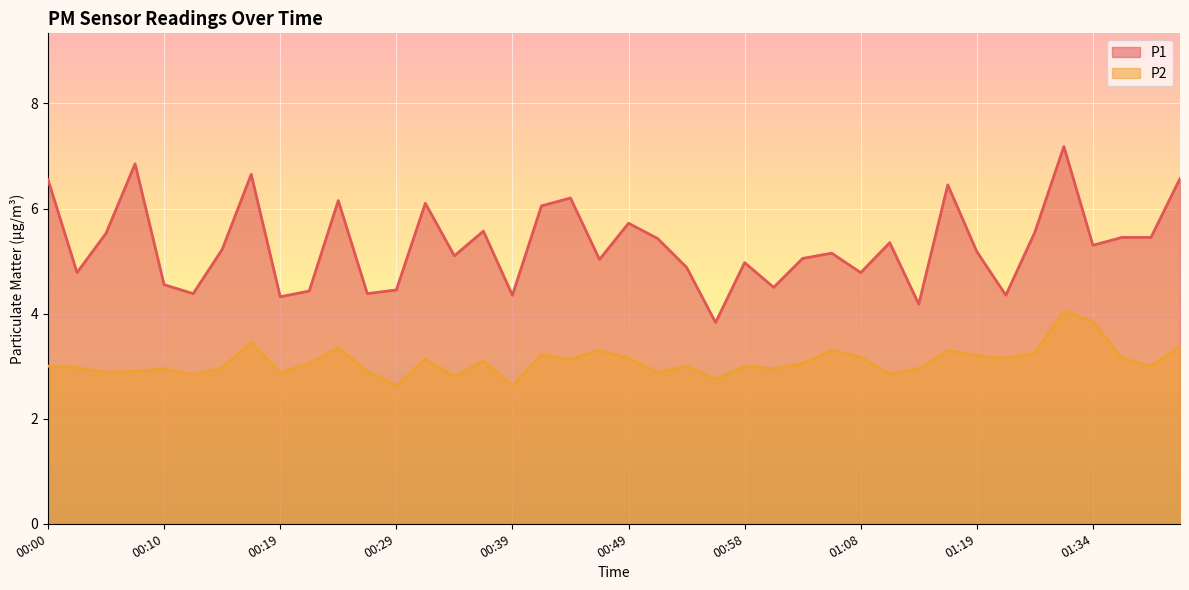

Reading left to right, what are all the values shown in this chart?

P1: 00:00=6.5	00:02=4.8	00:05=5.5	00:07=6.8	00:10=4.5	00:12=4.4	00:15=5.2	00:17=6.7	00:19=4.3	00:22=4.4	00:24=6.2	00:27=4.4	00:29=4.5	00:32=6.1	00:34=5.1	00:36=5.6	00:39=4.3	00:41=6.0	00:44=6.2	00:46=5.0	00:49=5.7	00:51=5.4	00:53=4.9	00:56=3.8	00:58=5.0	01:01=4.5	01:03=5.0	01:06=5.2	01:08=4.8	01:11=5.3	01:14=4.2	01:16=6.5	01:19=5.2	01:27=4.3	01:29=5.5	01:32=7.2	01:34=5.3	01:37=5.5	01:39=5.5	01:42=6.6
P2: 00:00=3.0	00:02=3.0	00:05=2.9	00:07=2.9	00:10=3.0	00:12=2.8	00:15=3.0	00:17=3.5	00:19=2.9	00:22=3.0	00:24=3.4	00:27=2.9	00:29=2.6	00:32=3.1	00:34=2.8	00:36=3.1	00:39=2.6	00:41=3.2	00:44=3.1	00:46=3.3	00:49=3.1	00:51=2.9	00:53=3.0	00:56=2.8	00:58=3.0	01:01=3.0	01:03=3.0	01:06=3.3	01:08=3.2	01:11=2.9	01:14=3.0	01:16=3.3	01:19=3.2	01:27=3.1	01:29=3.2	01:32=4.0	01:34=3.9	01:37=3.1	01:39=3.0	01:42=3.4